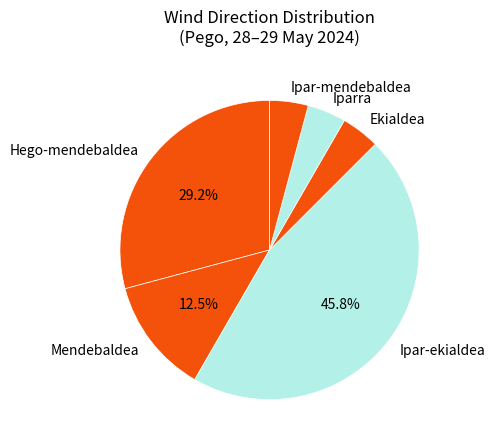

To the nearest percent, what is the average slice percentage?

17%